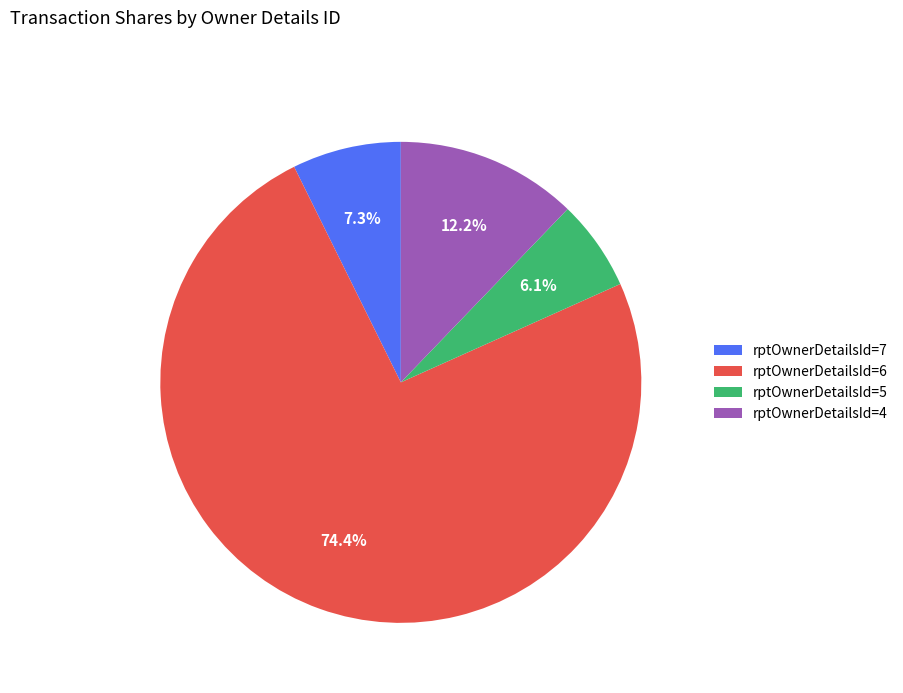

Rank the categories by value from lowest to highest.

rptOwnerDetailsId=5, rptOwnerDetailsId=7, rptOwnerDetailsId=4, rptOwnerDetailsId=6